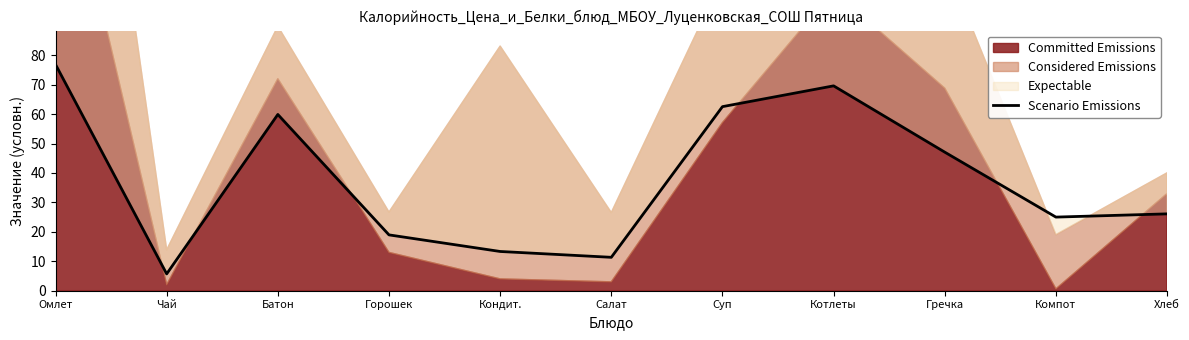

How many categories are shown in the chart?

11